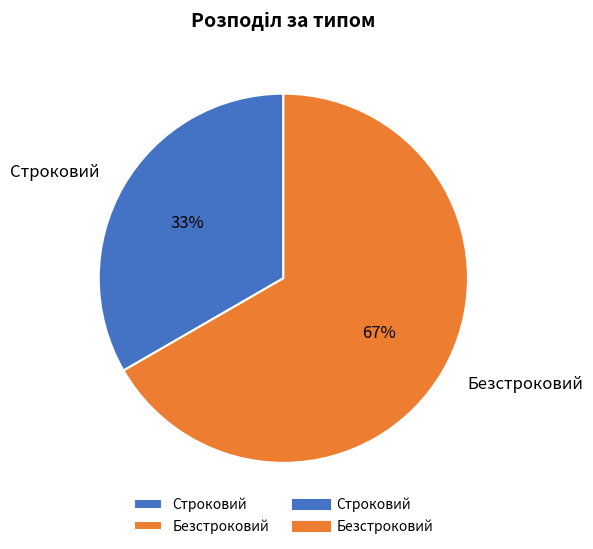

Between Строковий and Безстроковий, which is larger?

Безстроковий